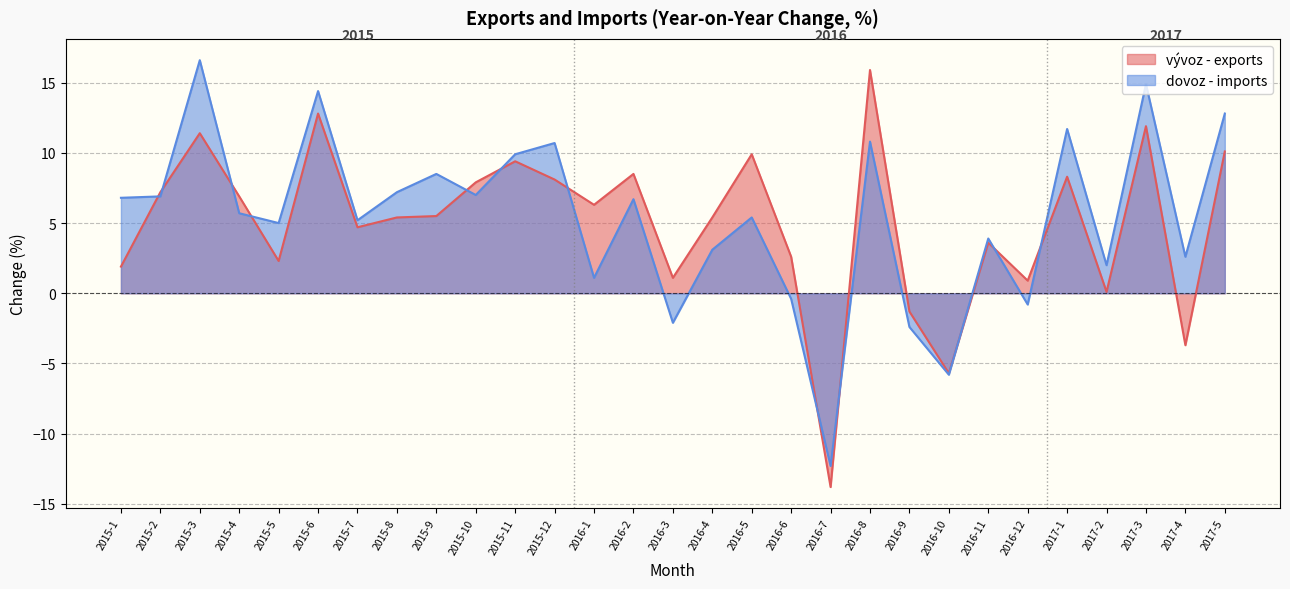

Which has a higher value, 2015-11 or 2016-11?

2015-11